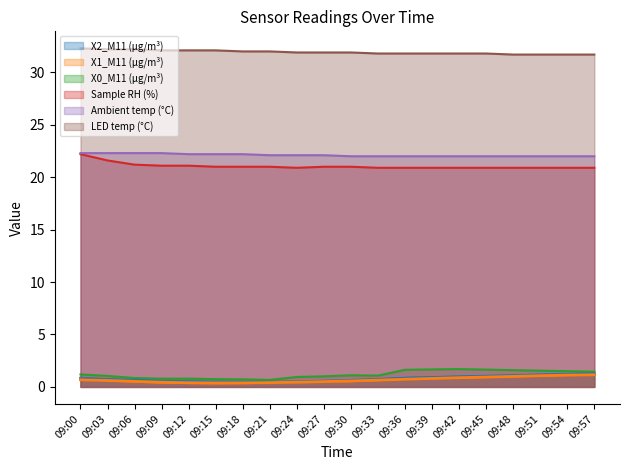

What is the difference between the X2_M11 (μg/m³) values at 09:45 and 09:39?

0.1